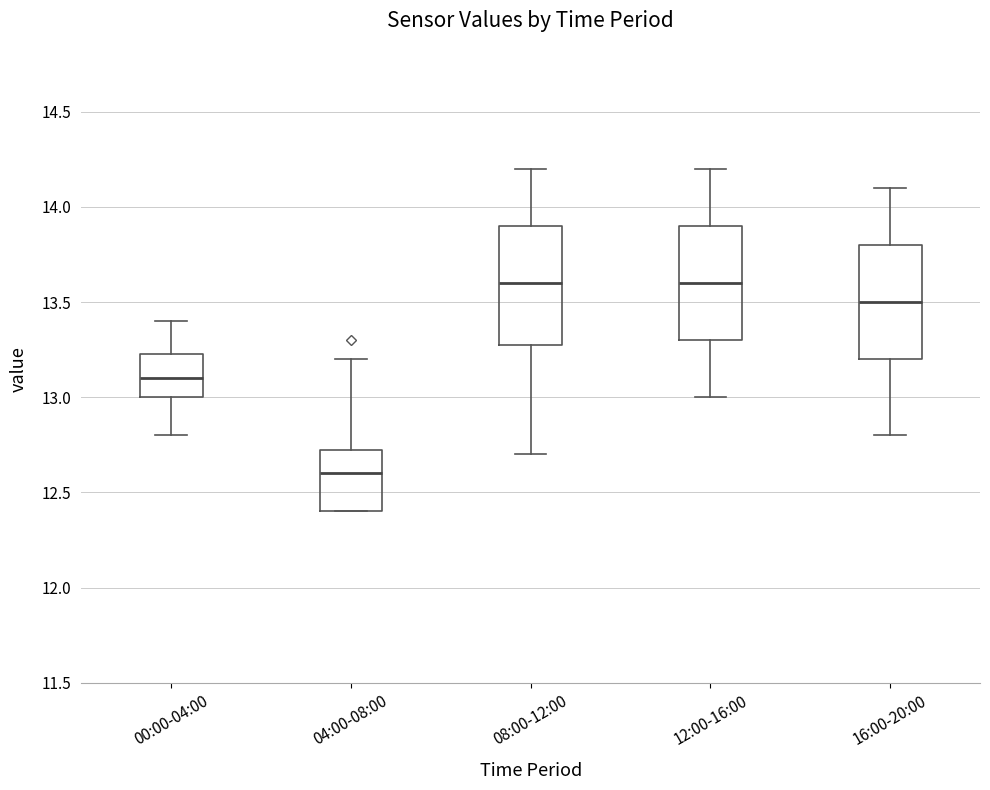

Where is the lower edge of the box for 00:00-04:00 on the y-axis? The values are not printed on the chart, so give them approximately, as read against the axis.

13.00